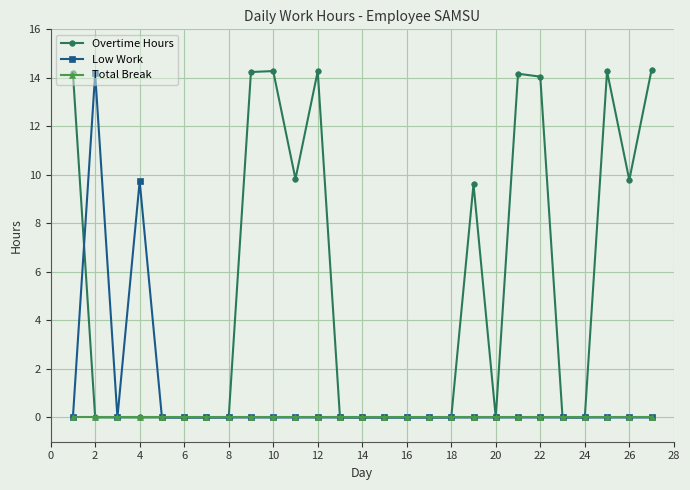

What is the average value of the Low Work series?

0.9